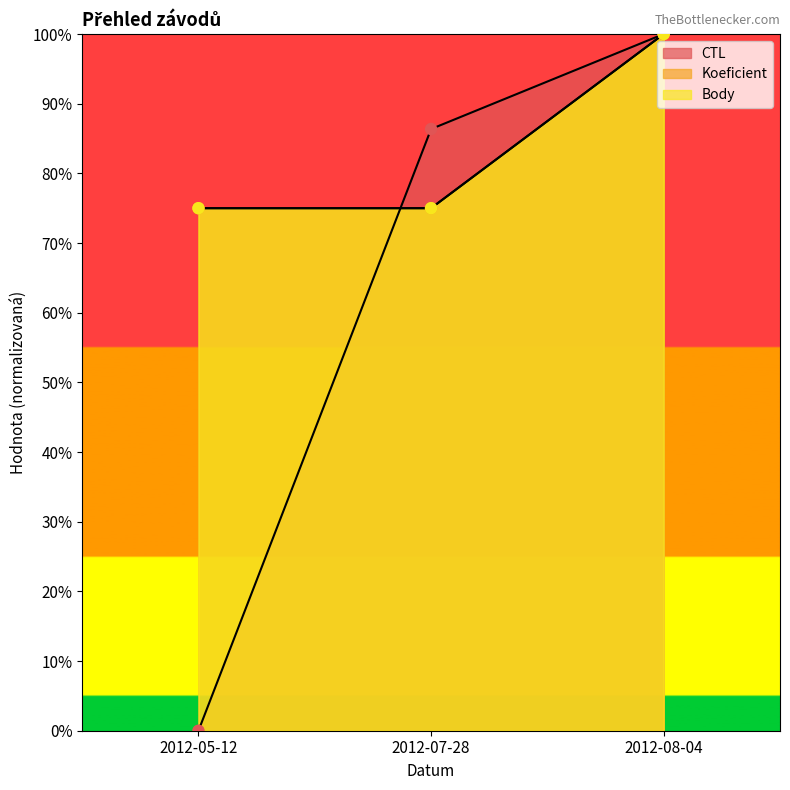

Which series has the largest total across all categories?

Koeficient